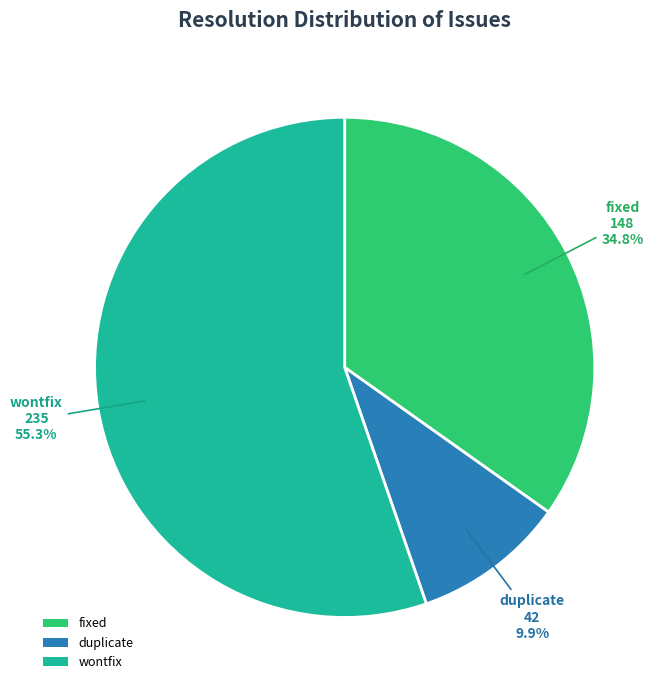

What is the ratio of the value at duplicate to the value at fixed?

0.3